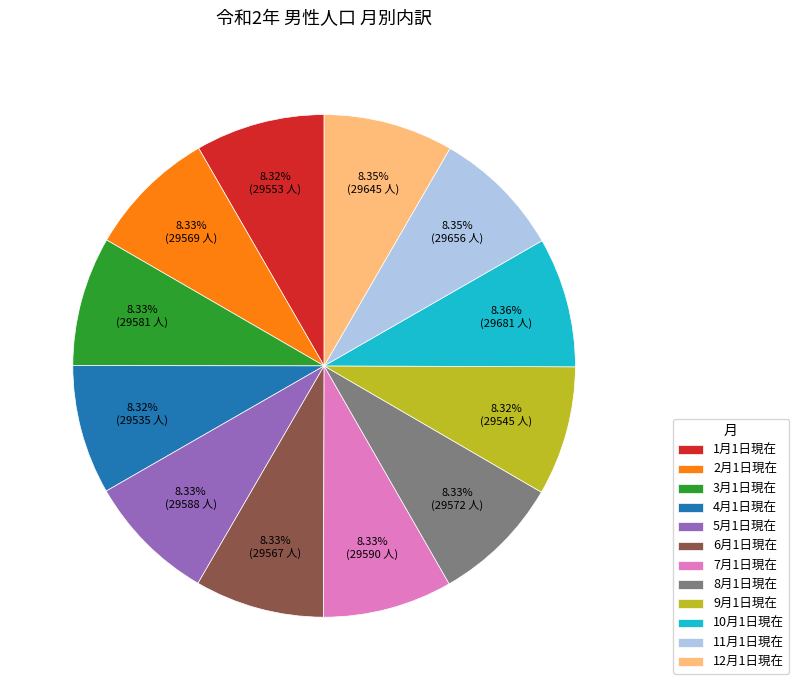

How many slices are in this pie chart?

12